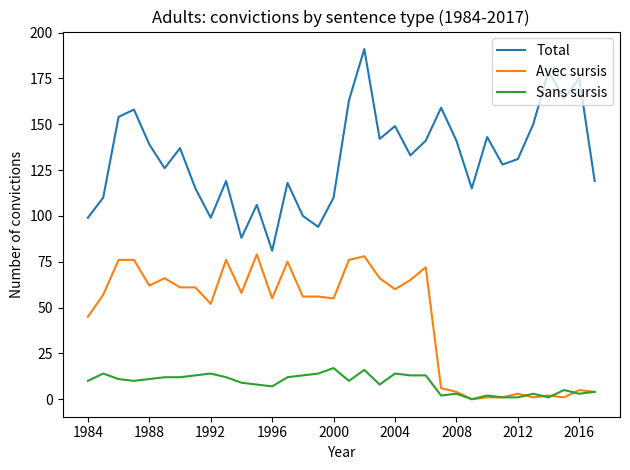

In Total, how many points are lower than both neighbors (excluding endpoints)?

10